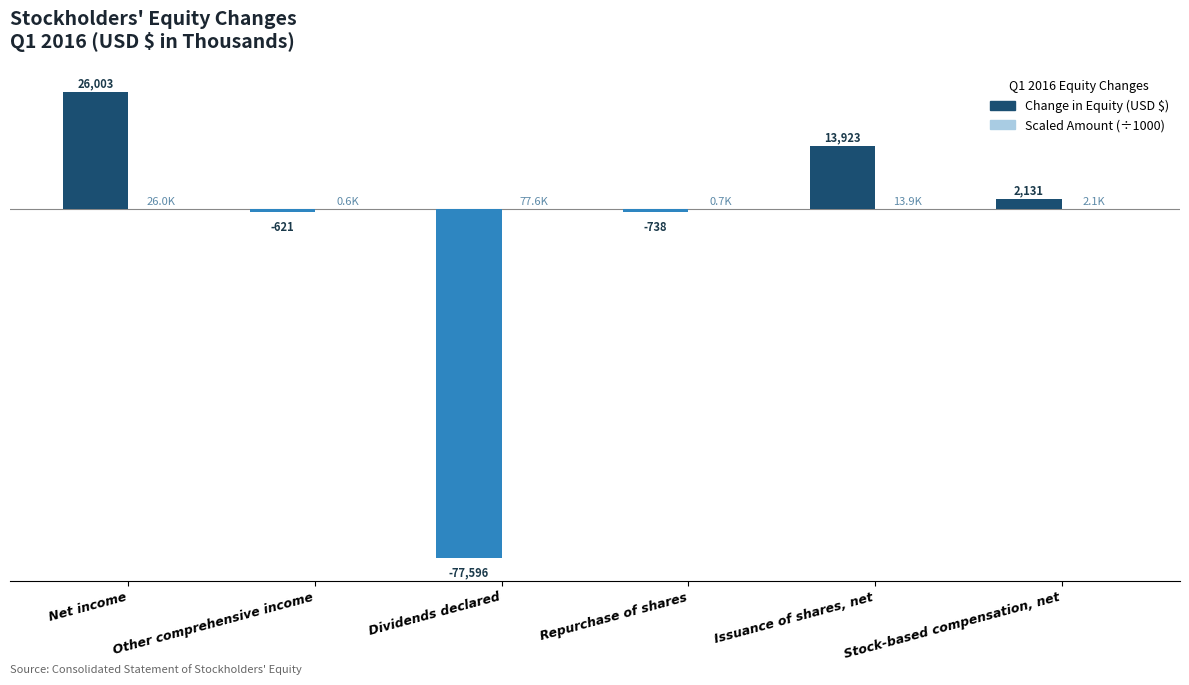

Which label corresponds to the largest value in the chart?

Net income